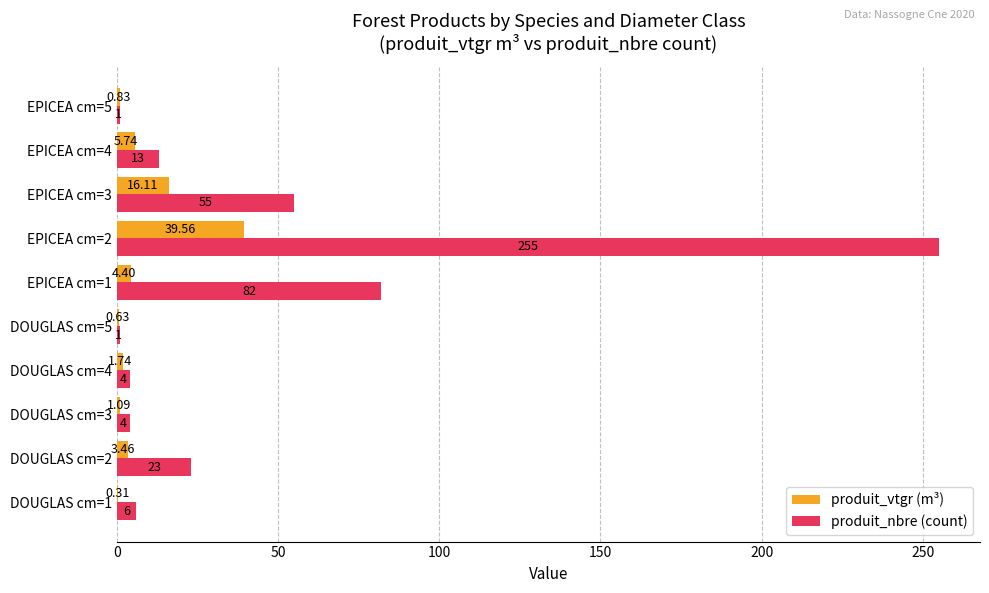

Which series has the largest total across all categories?

produit_nbre (count)